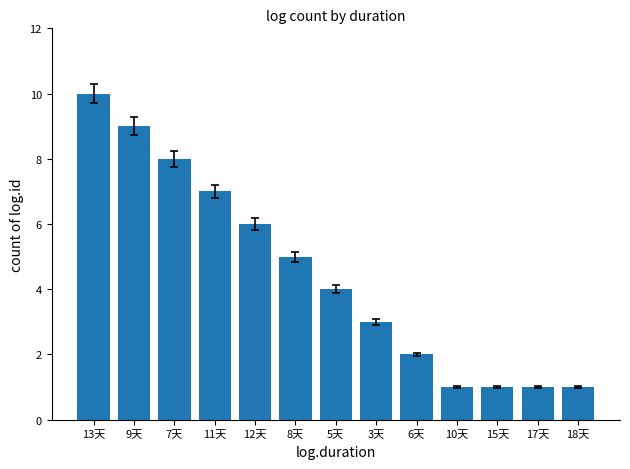

What is the difference between the maximum and minimum values?

9